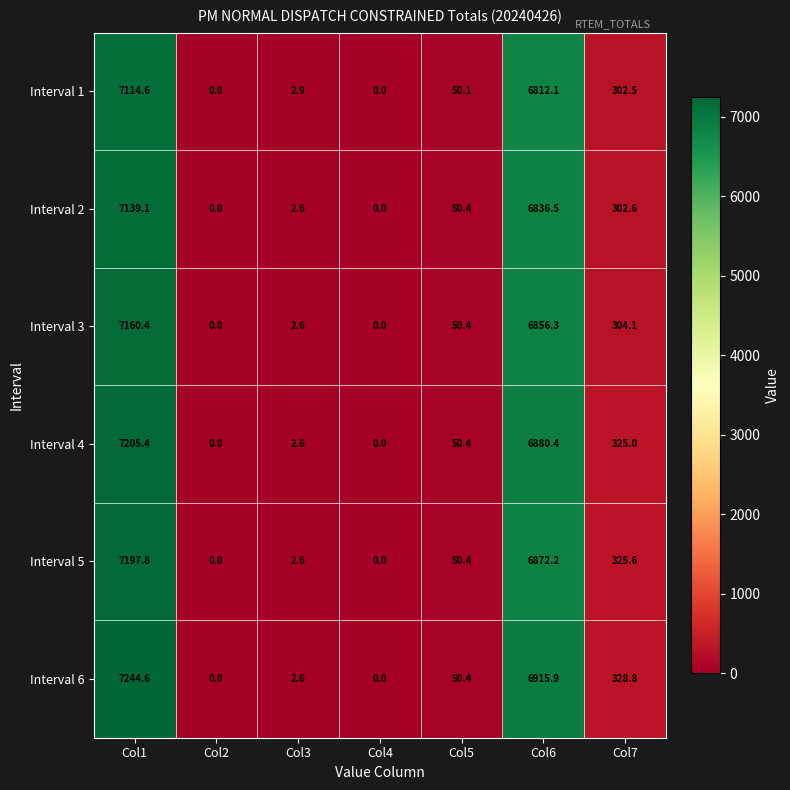

Is it true that Interval 5 equals 9823.1 at Col1?

False